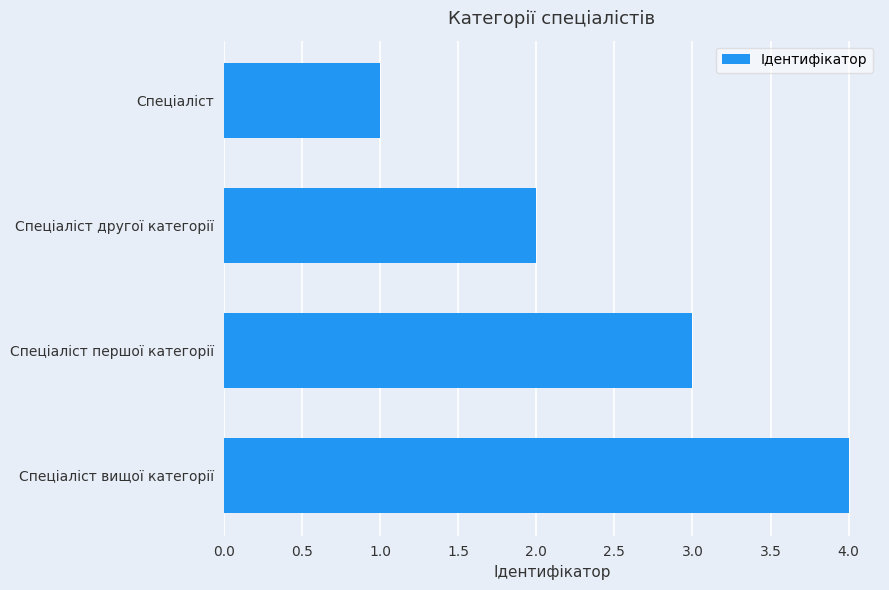

Which has a higher value, Спеціаліст or Спеціаліст першої категорії?

Спеціаліст першої категорії